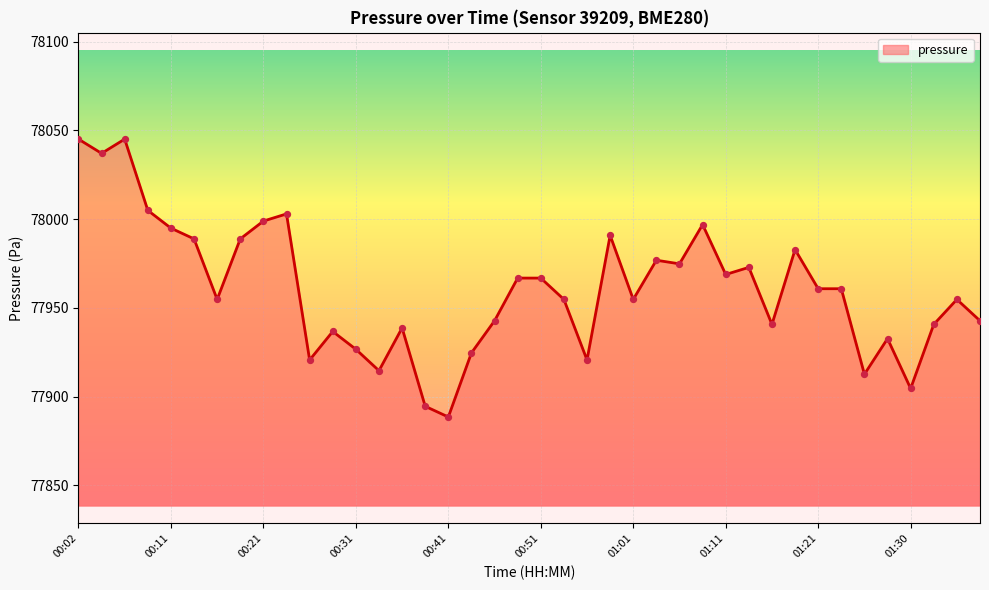

What is the difference between the maximum and minimum values?

156.6